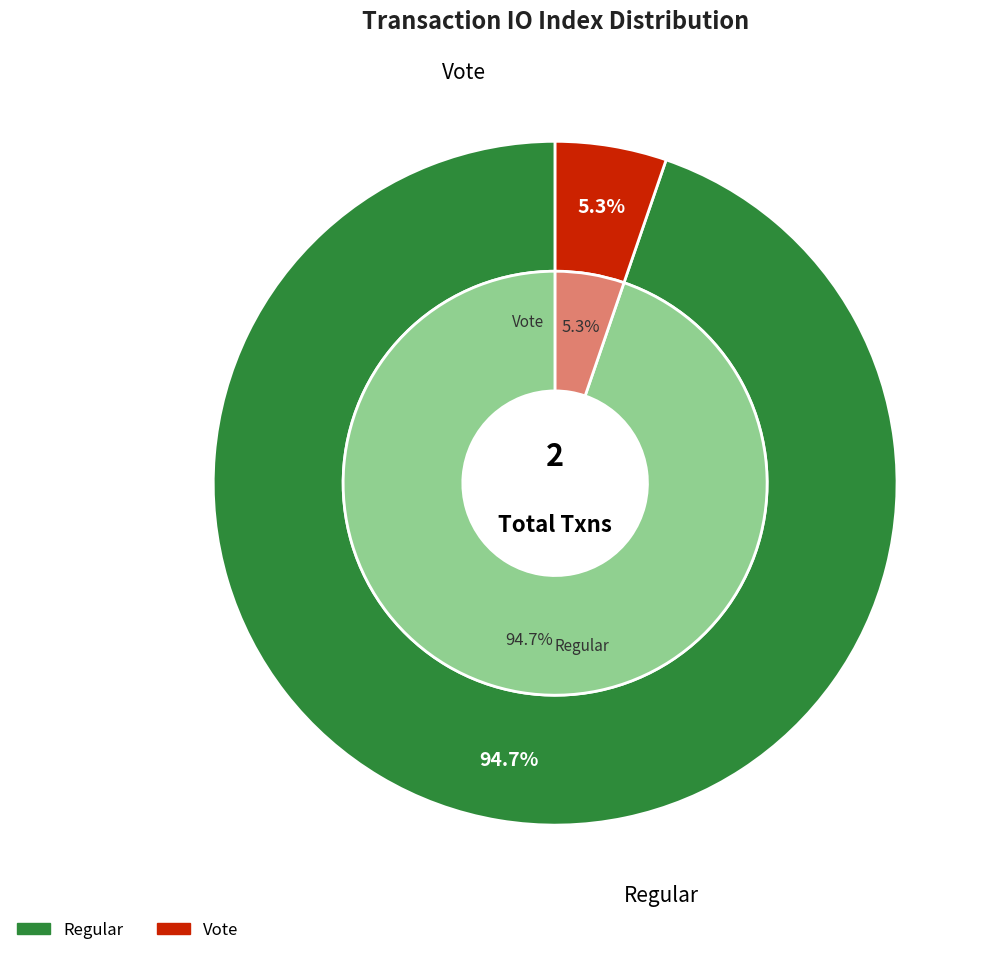

What percentage is the Vote slice, to the nearest percent?

5%